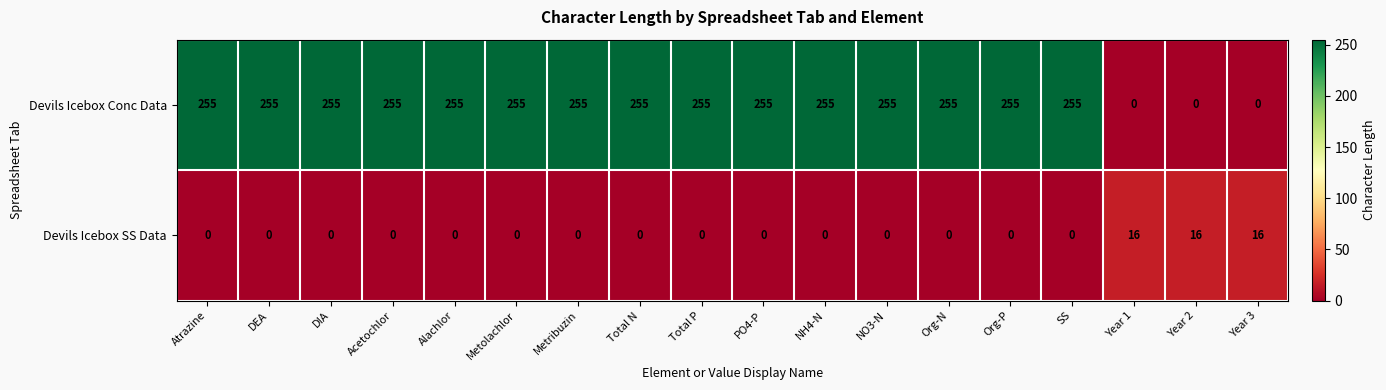

How many data points does each series have?

18